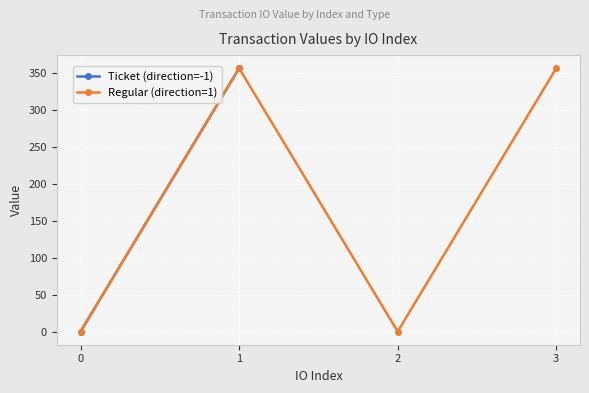

True or false: there are more than 1 points higher than both neighbors.

False